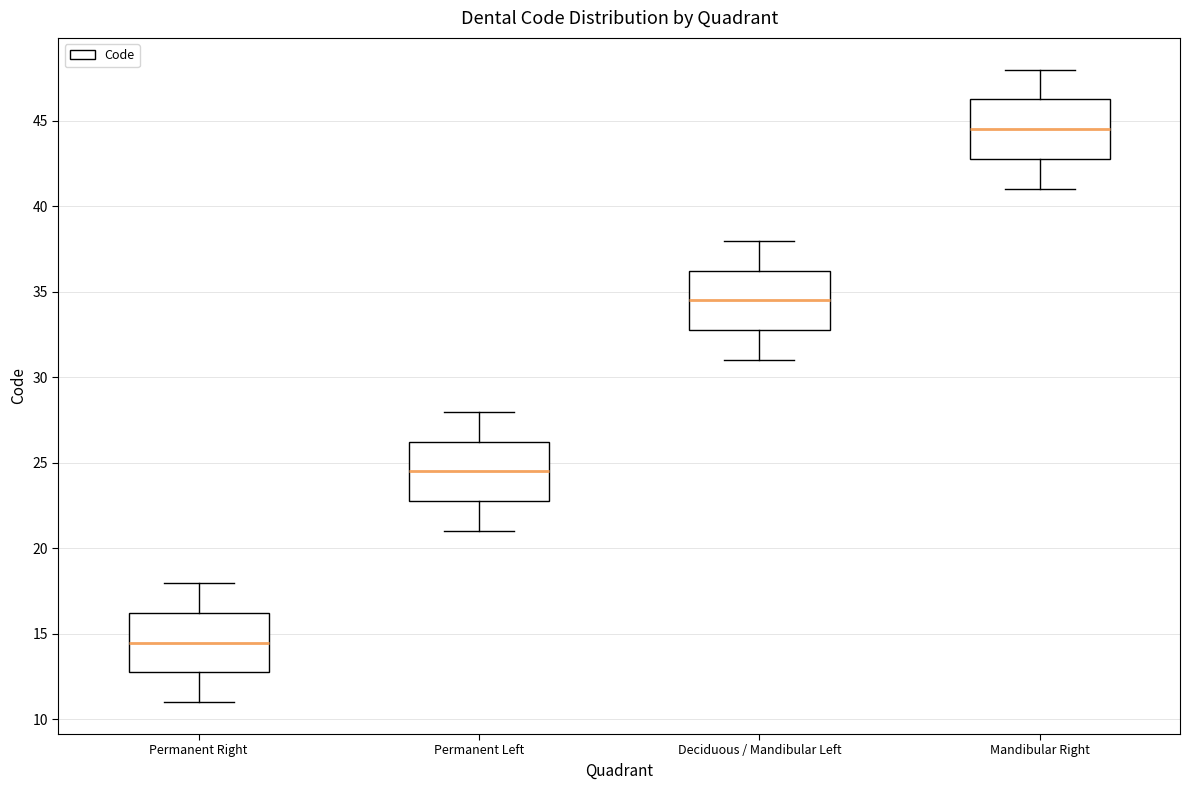

Where does the lower whisker of the box for Deciduous / Mandibular Left end on the y-axis? The values are not printed on the chart, so give them approximately, as read against the axis.

31.0